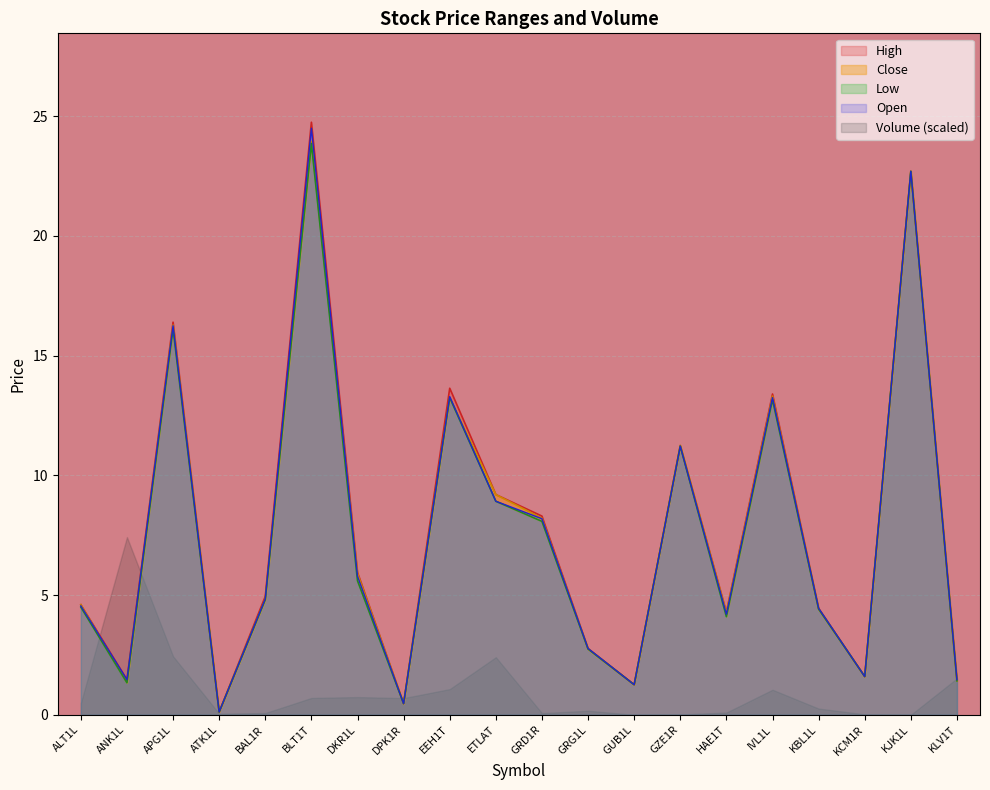

What is the difference between the Open values at GRD1R and KCM1R?

6.6